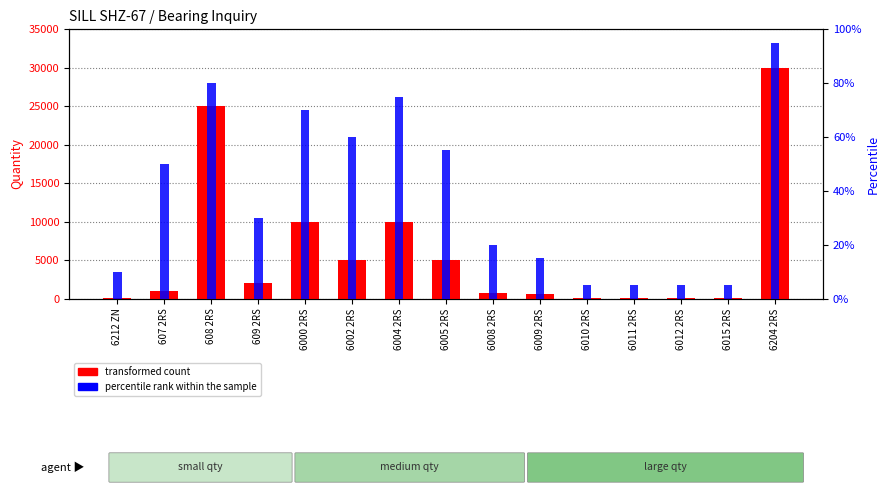

The percentile rank within the sample series shows 27 at 607 2RS. True or false?

False